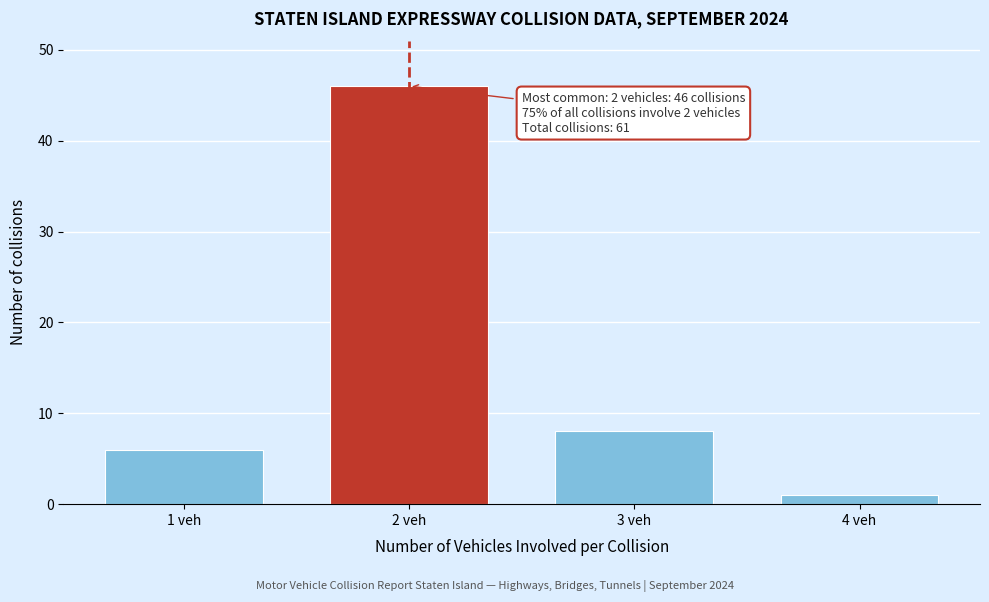

Reading left to right, transcribe all the data shown in this chart.

6	46	8	1